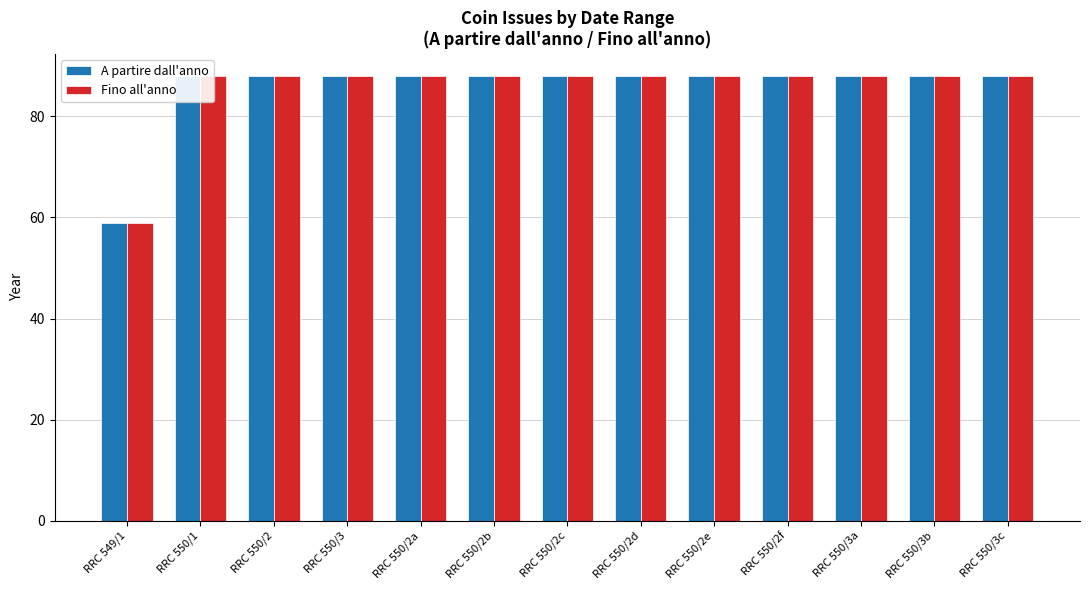

Reading left to right, extract all data points from this chart.

A partire dall'anno: RRC 549/1=59	RRC 550/1=88	RRC 550/2=88	RRC 550/3=88	RRC 550/2a=88	RRC 550/2b=88	RRC 550/2c=88	RRC 550/2d=88	RRC 550/2e=88	RRC 550/2f=88	RRC 550/3a=88	RRC 550/3b=88	RRC 550/3c=88
Fino all'anno: RRC 549/1=59	RRC 550/1=88	RRC 550/2=88	RRC 550/3=88	RRC 550/2a=88	RRC 550/2b=88	RRC 550/2c=88	RRC 550/2d=88	RRC 550/2e=88	RRC 550/2f=88	RRC 550/3a=88	RRC 550/3b=88	RRC 550/3c=88